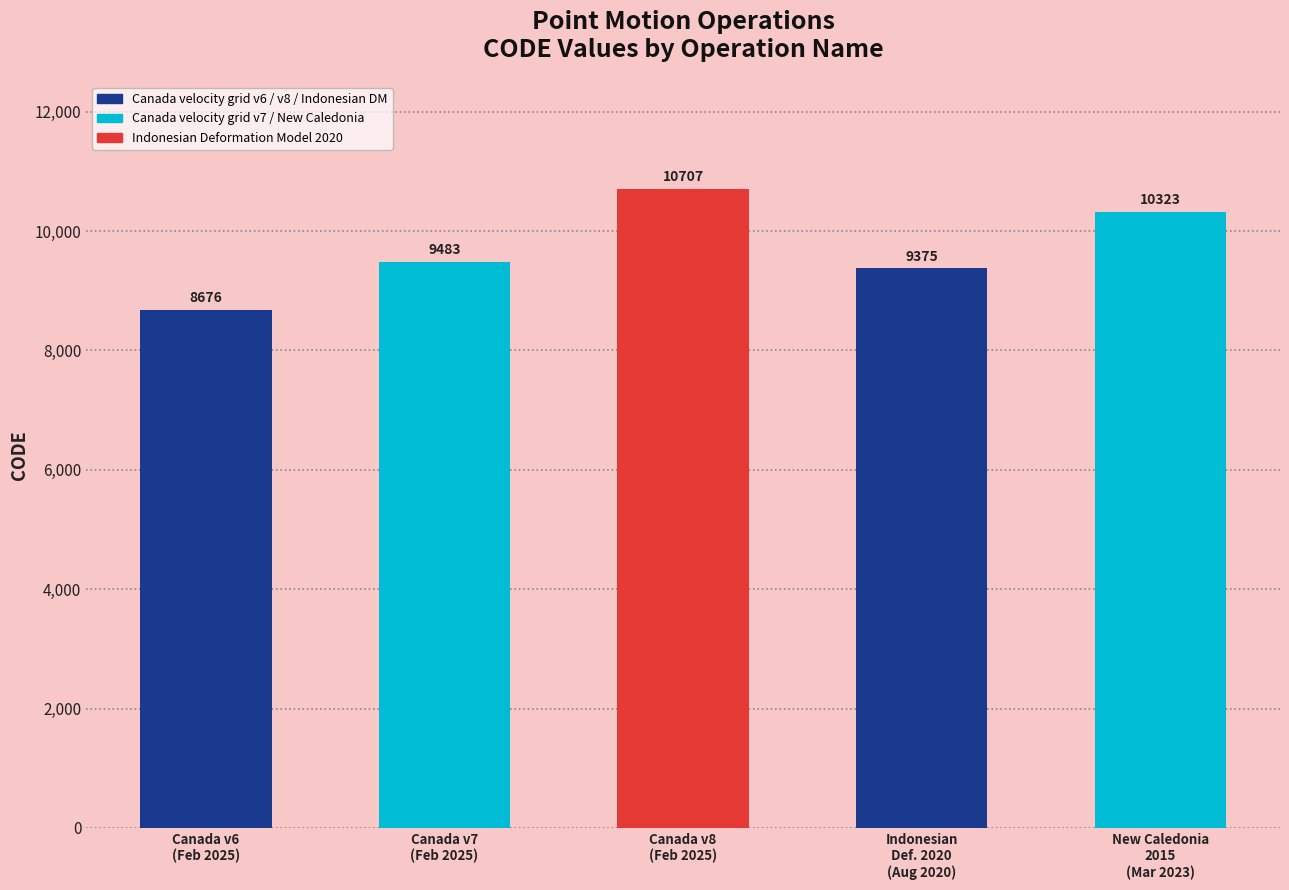

How many bars are there in total?

5